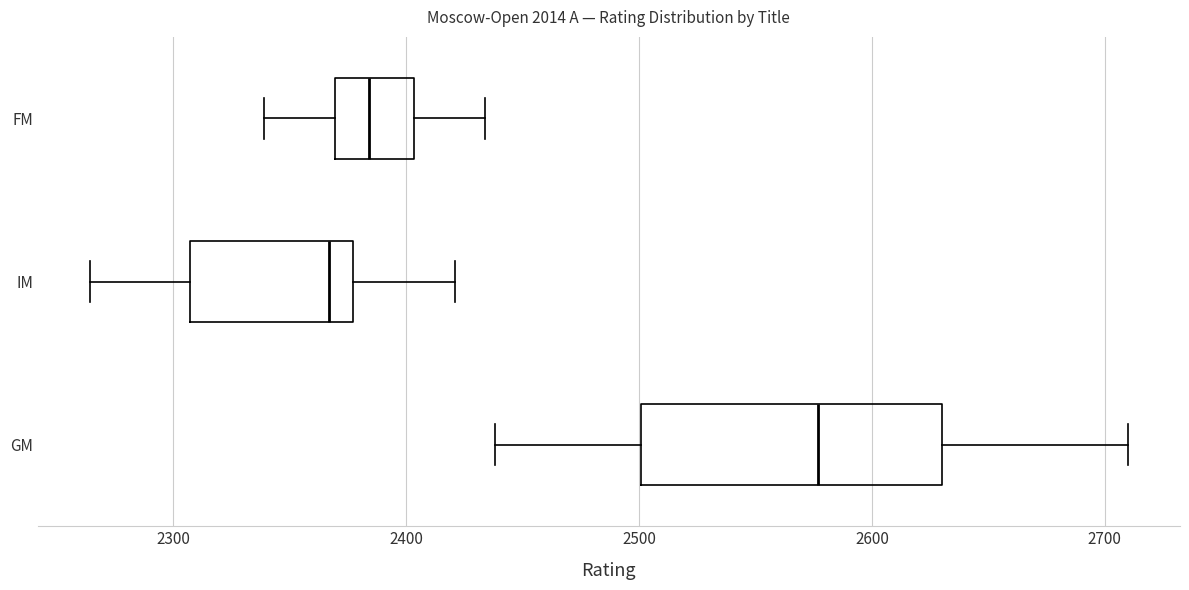

Where is the right edge of the box for GM on the x-axis? The values are not printed on the chart, so give them approximately, as read against the axis.

2630